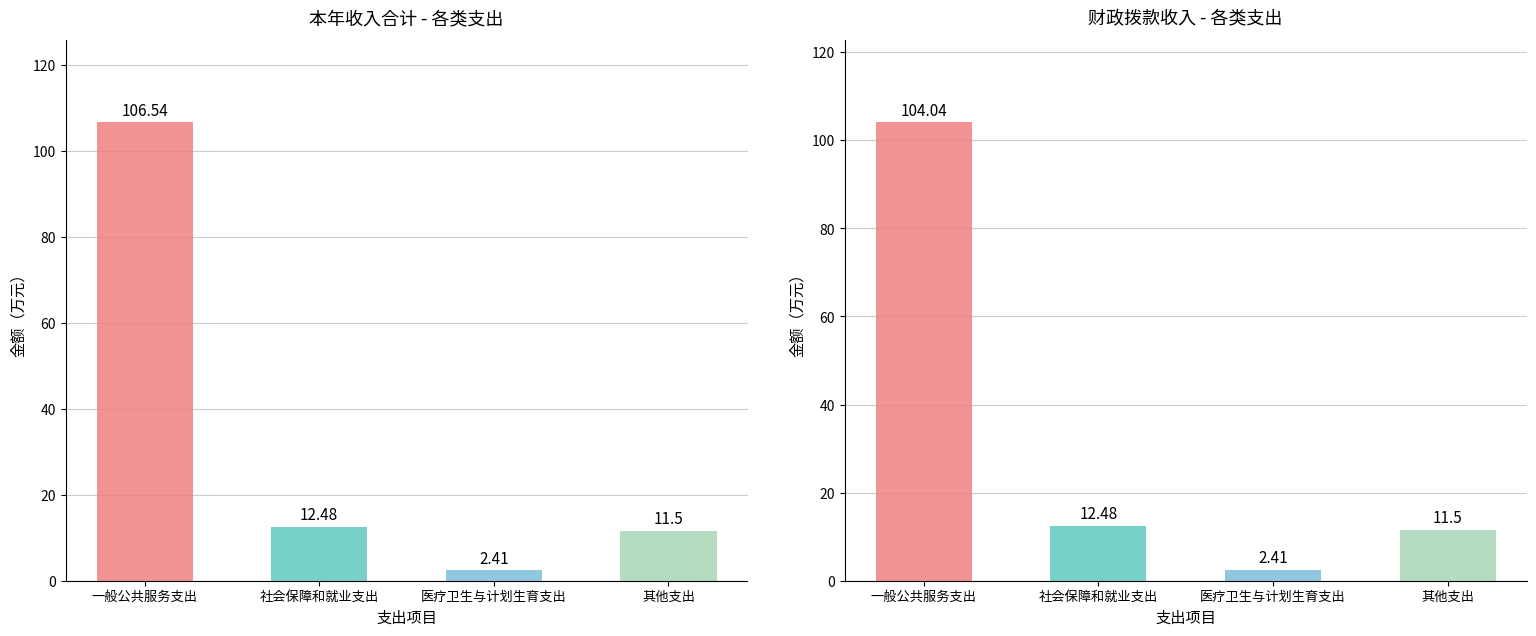

What is the sum of the 财政拨款收入 values at 一般公共服务支出 and 其他支出?

115.5